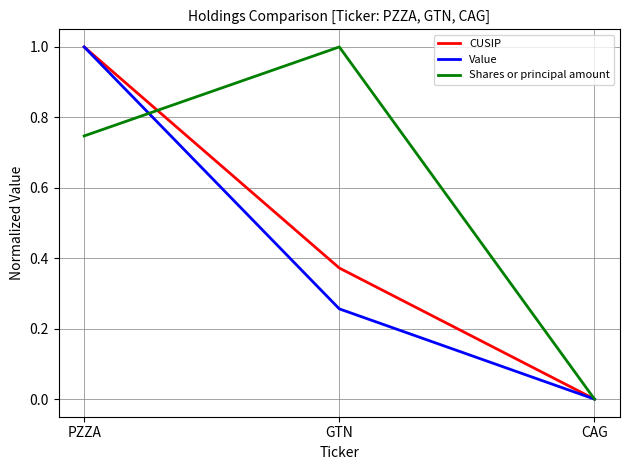

What position from the left is PZZA?

1